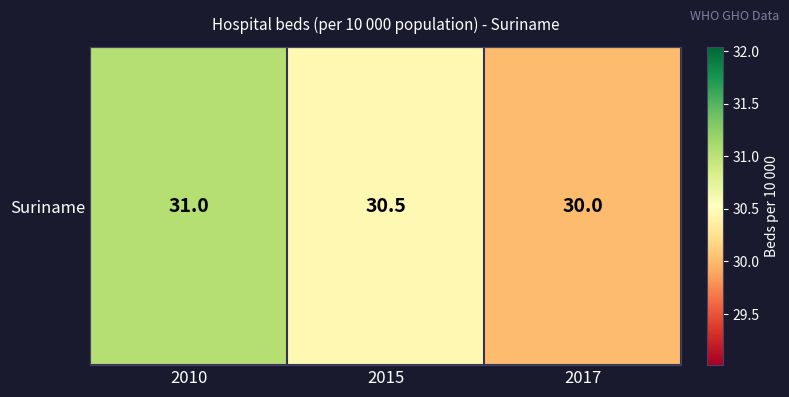

Reading left to right, transcribe all the data shown in this chart.

2010=31.0	2015=30.5	2017=30.0